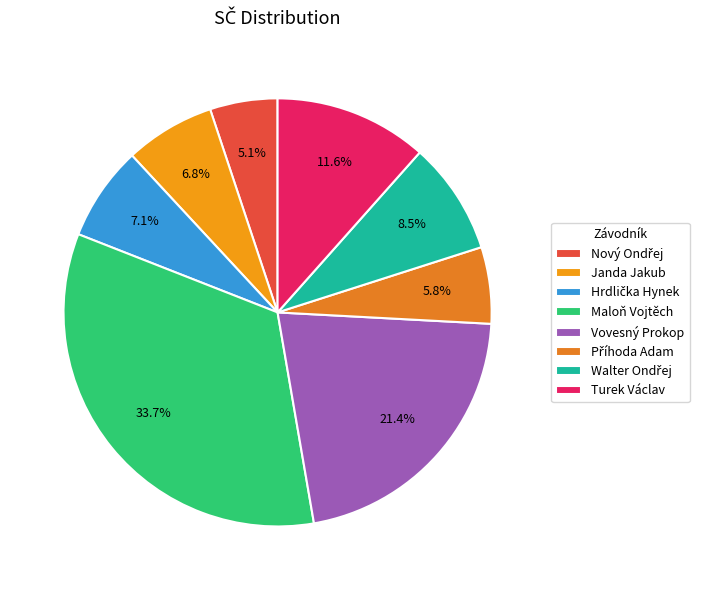

What percentage is the Hrdlička Hynek slice, to the nearest percent?

7%